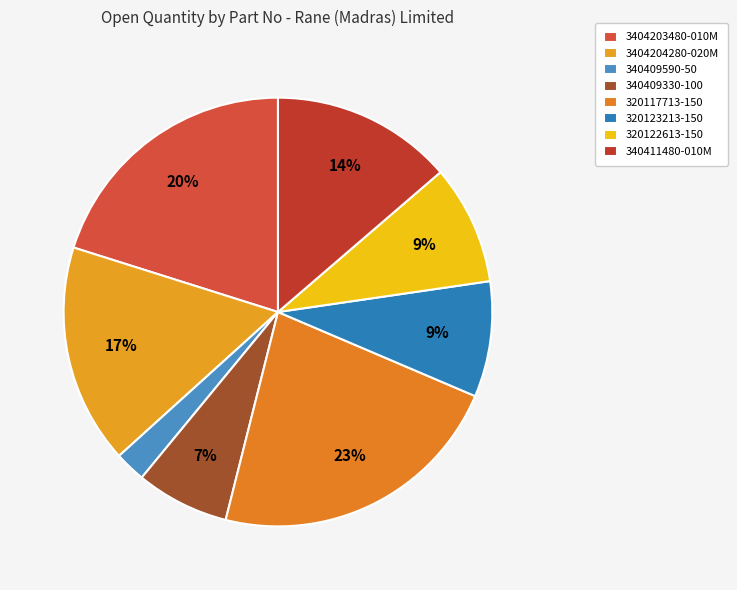

What is the change in value from 3404203480-010M to 340409590-50?

-3361